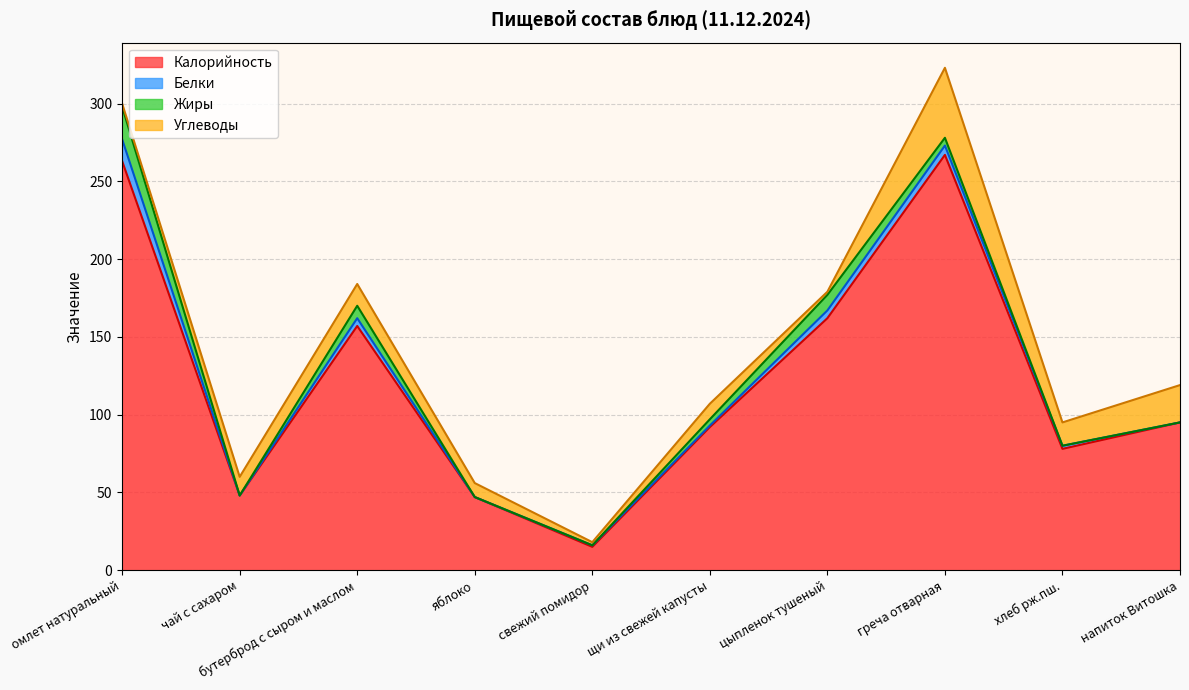

At how many categories does at least one series exceed 143?

4